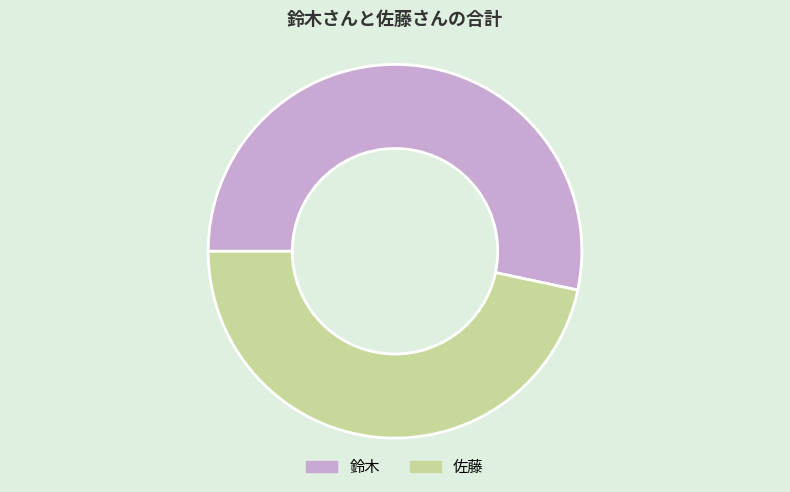

Which slice is the smallest?

佐藤